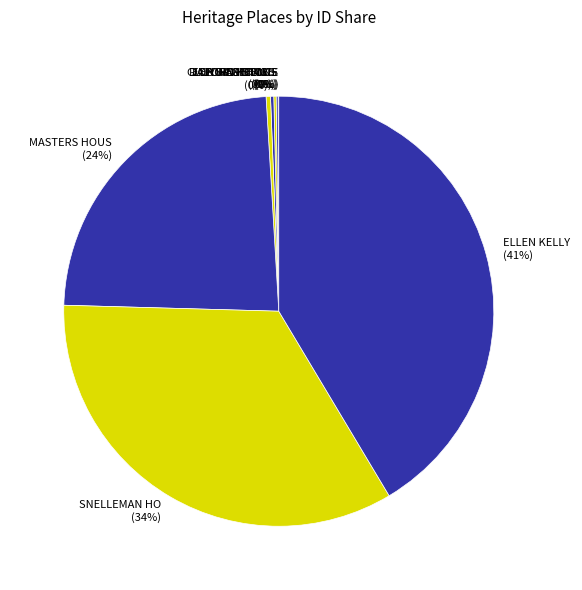

To the nearest percent, what is the average slice percentage?

11%